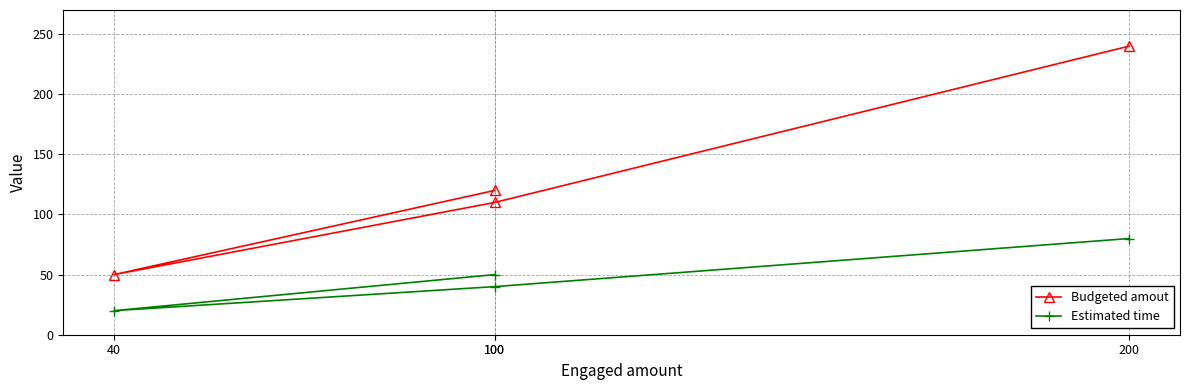

What is the difference between the maximum and minimum values in the Budgeted amout series?

190